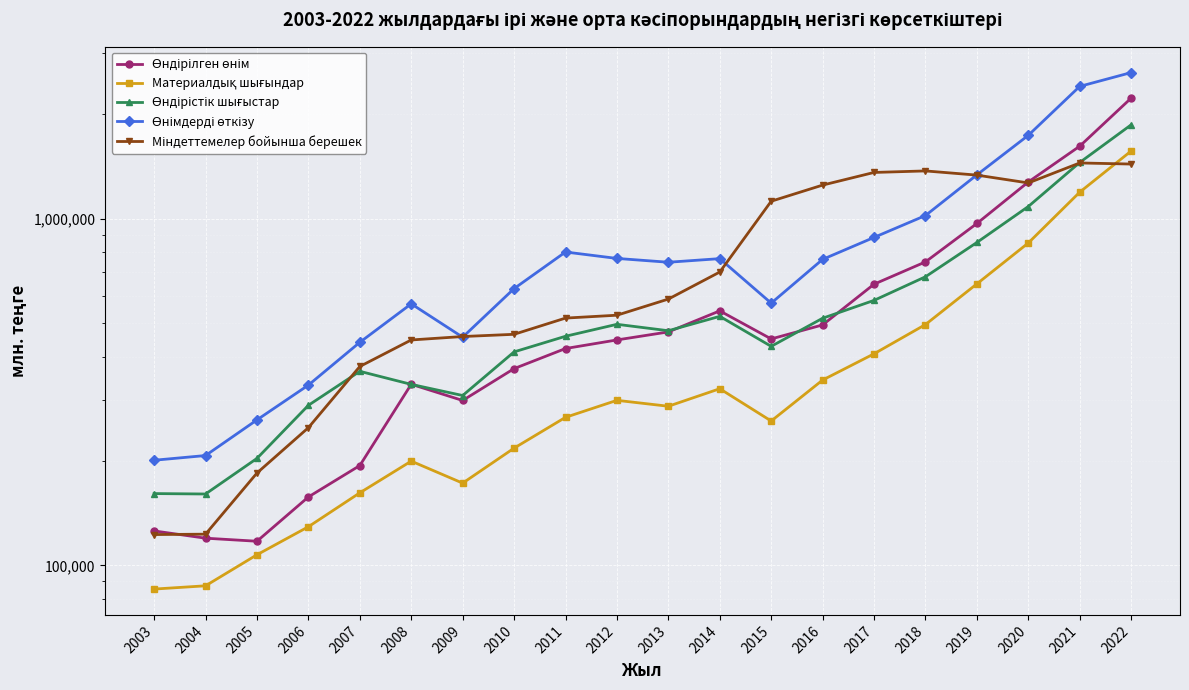

What is the value of the Өндірістік шығыстар point at the 15th from the left?

581262